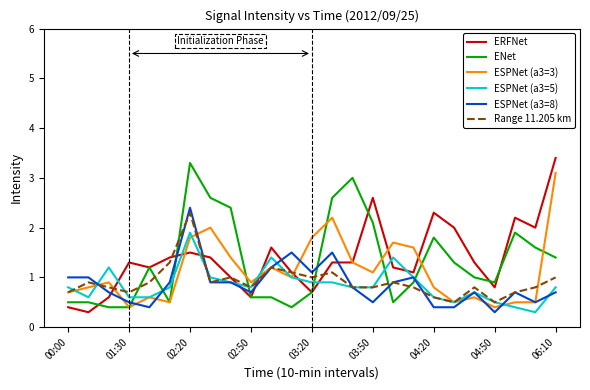

What is the maximum value for ESPNet (a3=3)?

3.1